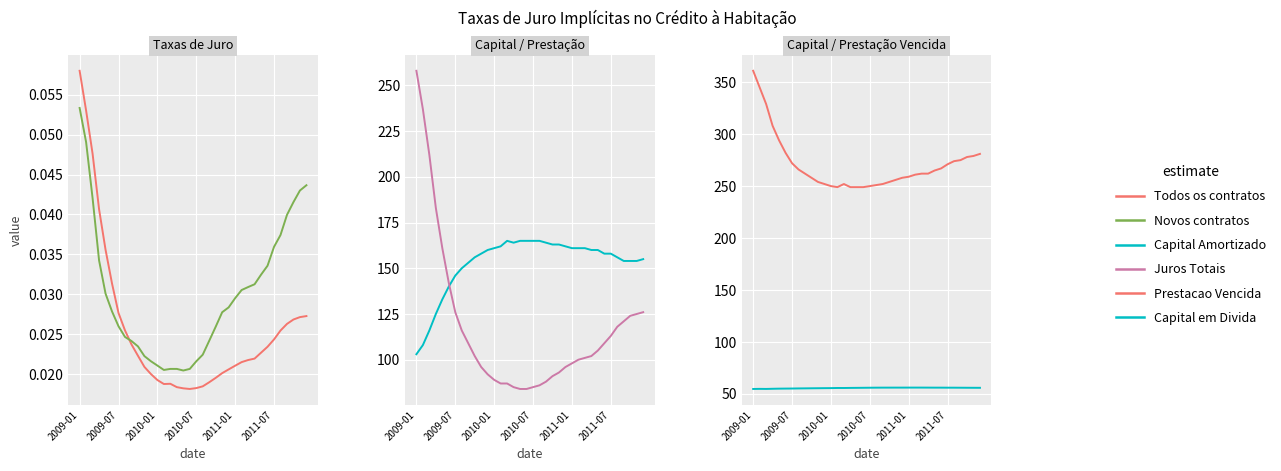

Which series has the largest total across all categories?

Prestacao Vencida